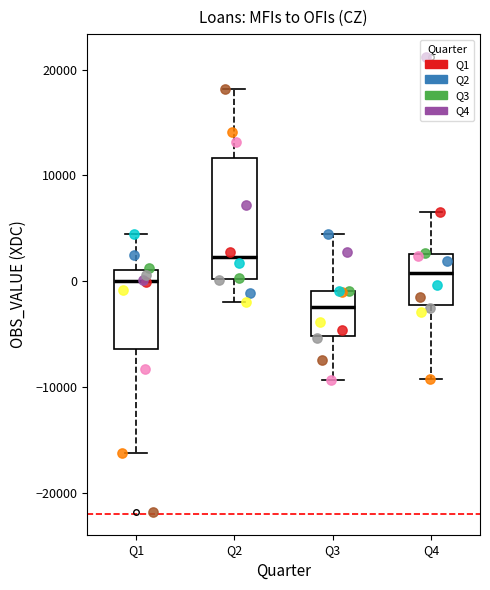

Reading left to right, read every box against the y-axis: the position of its median line, the range the box covers, and the ends of its whiskers. The values are not printed on the chart, so give them approximately, as read against the axis.

Q1: median 0, box -6000 to 1000, whiskers -16000 to 4000
Q2: median 2000, box 0 to 12000, whiskers -2000 to 18000
Q3: median -2000, box -5000 to -1000, whiskers -9000 to 4000
Q4: median 1000, box -2000 to 3000, whiskers -9000 to 7000